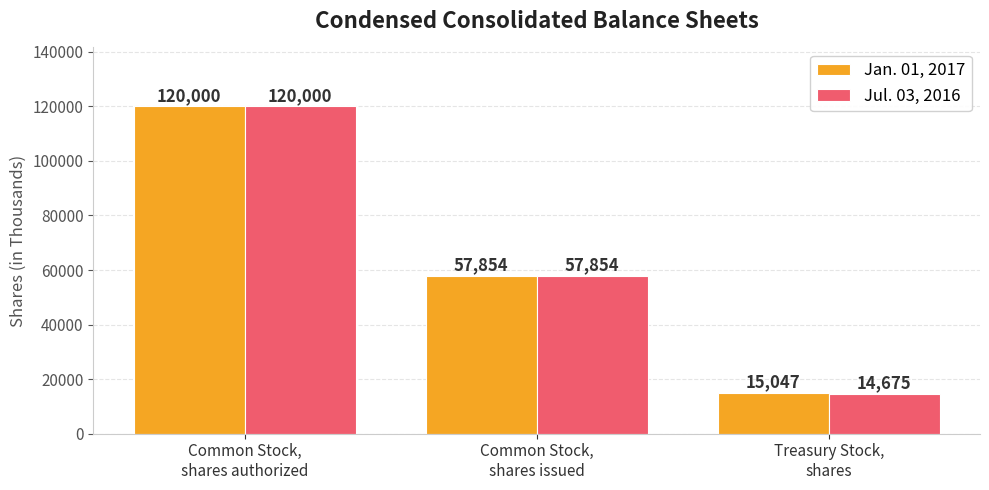

Is it true that Jul. 03, 2016 equals 6054 at Treasury Stock,
shares?

False